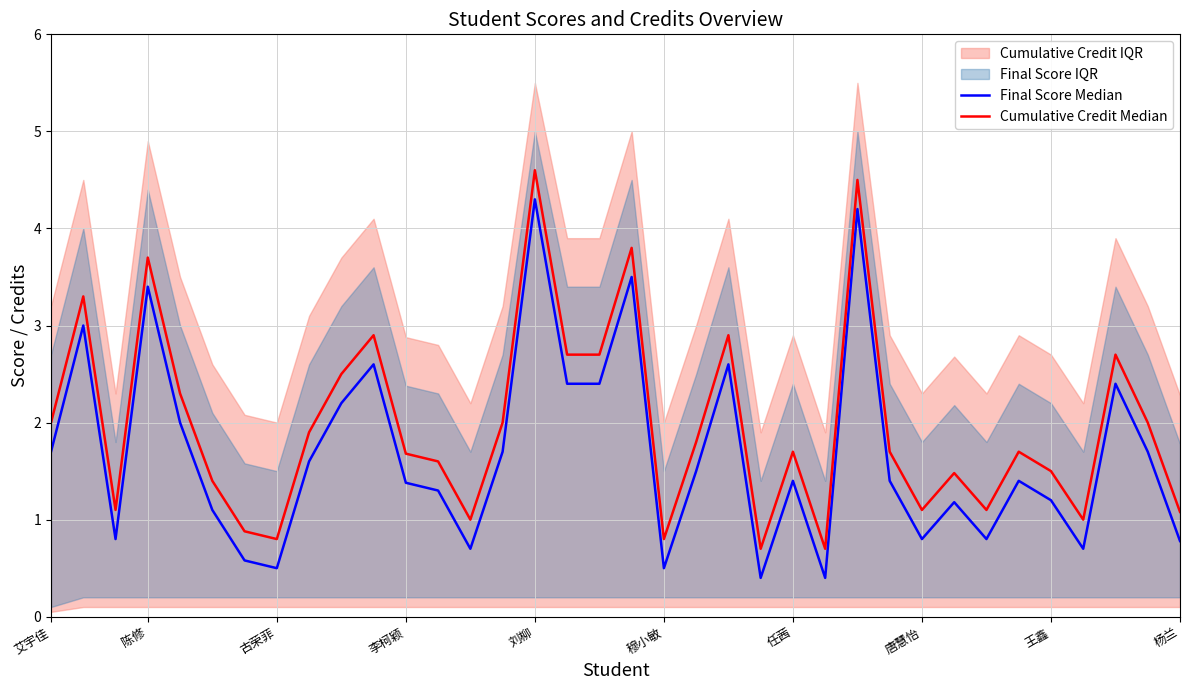

Which series has the largest range (max minus min)?

Final Score Median